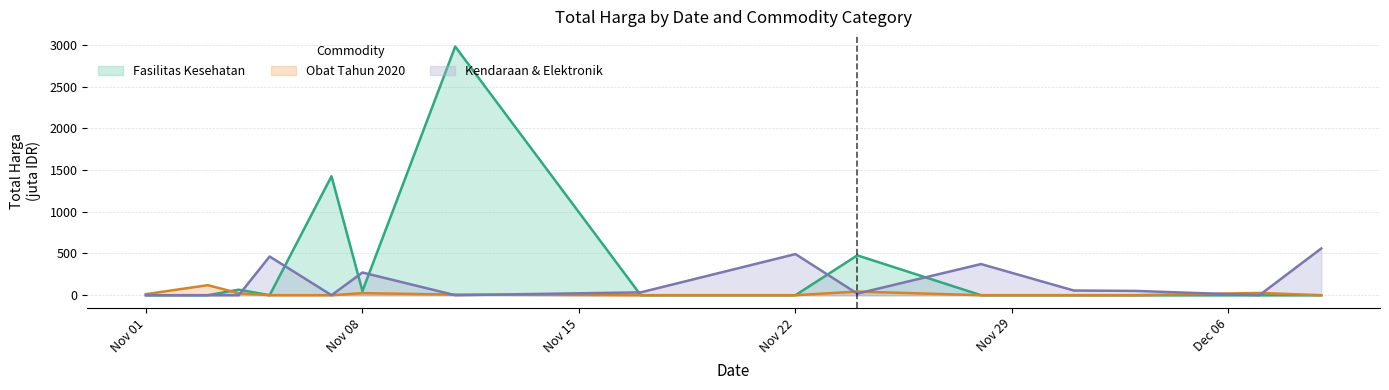

What is the sum of all Fasilitas Kesehatan values?

4999.6